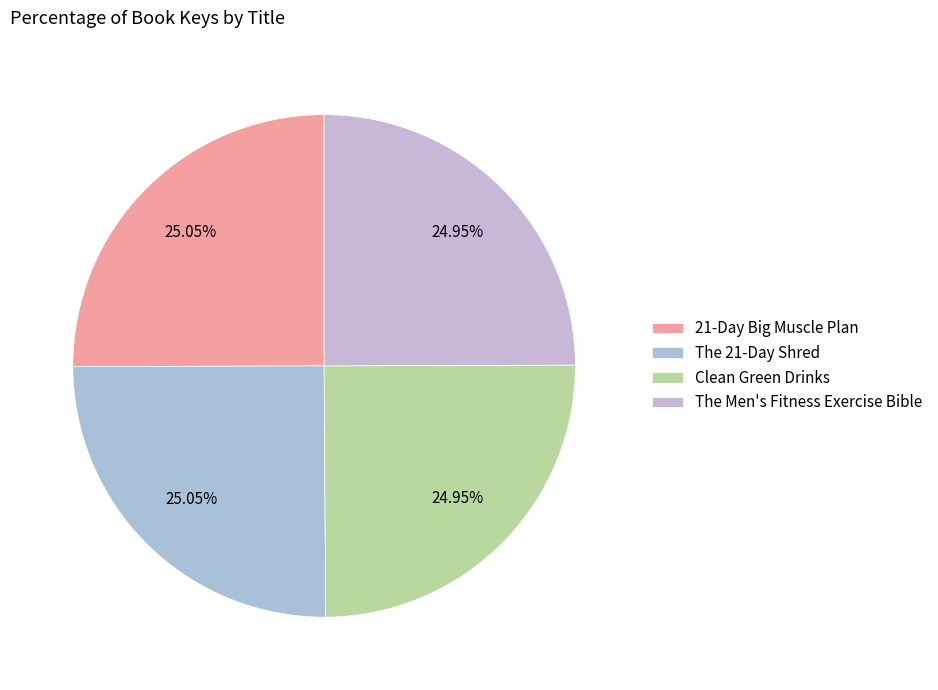

To the nearest percent, what portion does The 21-Day Shred represent?

25%